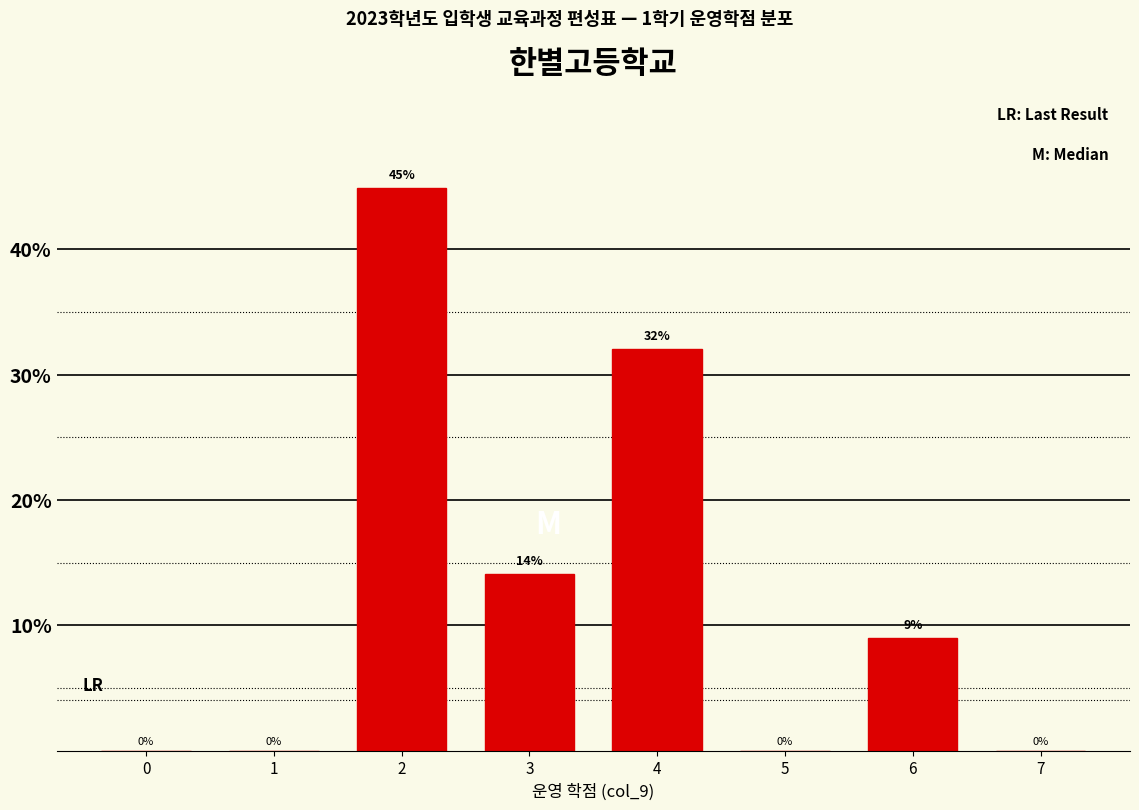

True or false: the data shows 16.8 at 0.

False